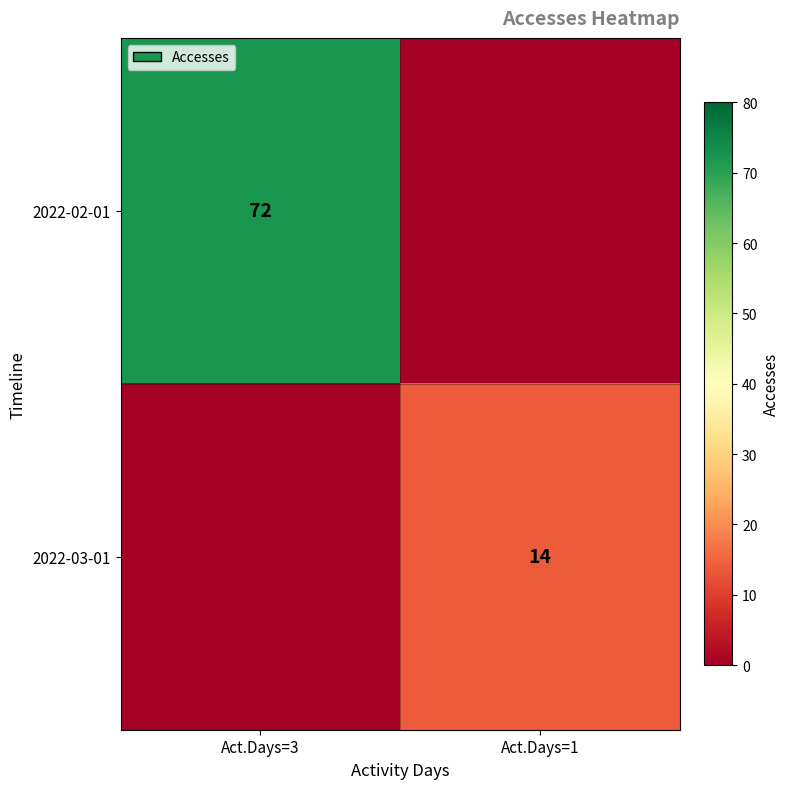

The 2022-02-01 series shows 111 at Act.Days=3. True or false?

False